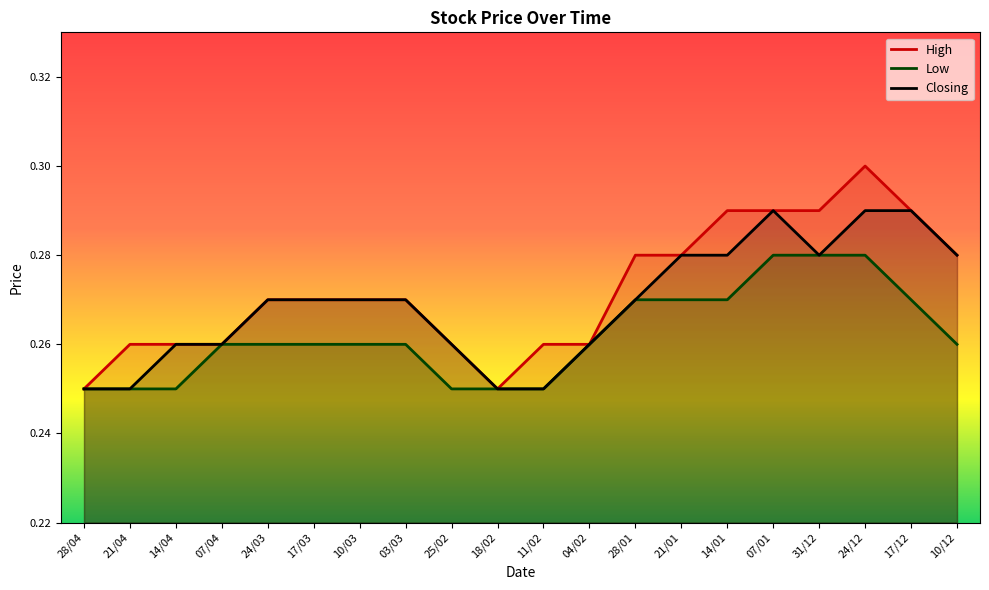

At which category does the chart reach its peak across all series?

24/12